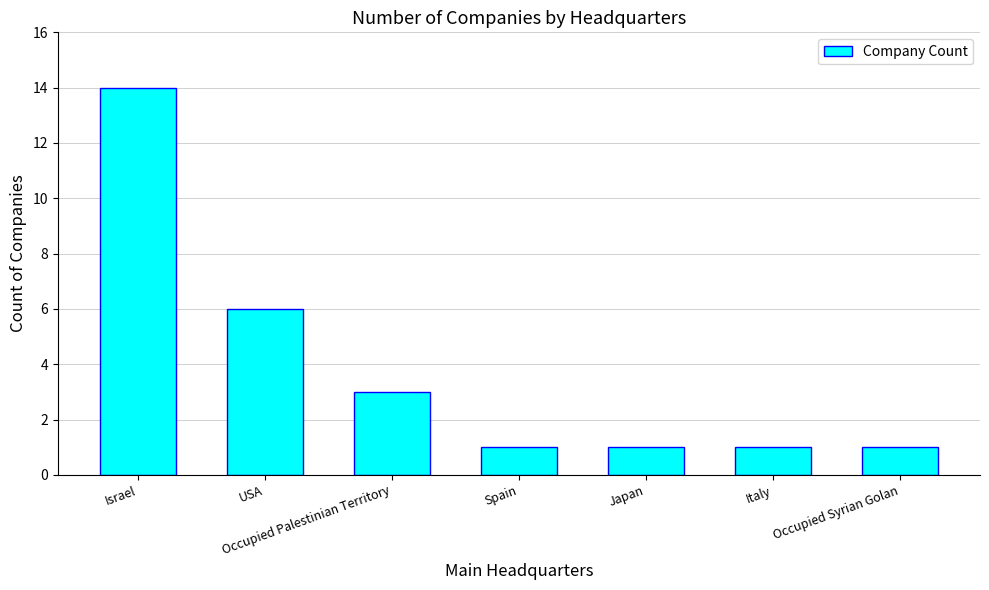

What is the minimum value shown in the chart?

1